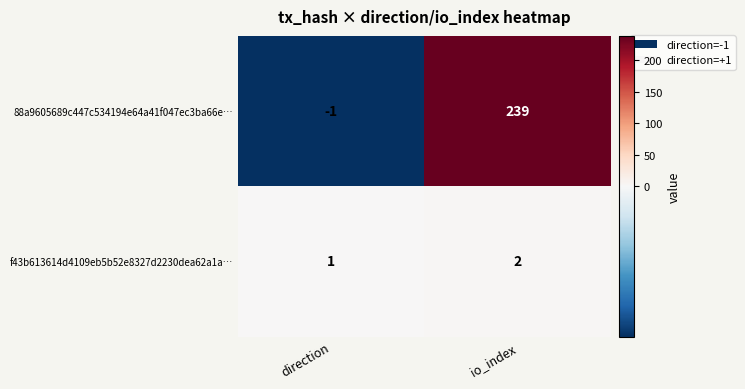

What is the sum of the 88a9605689c447c534194e64a41f047ec3ba66e… values at direction and io_index?

238